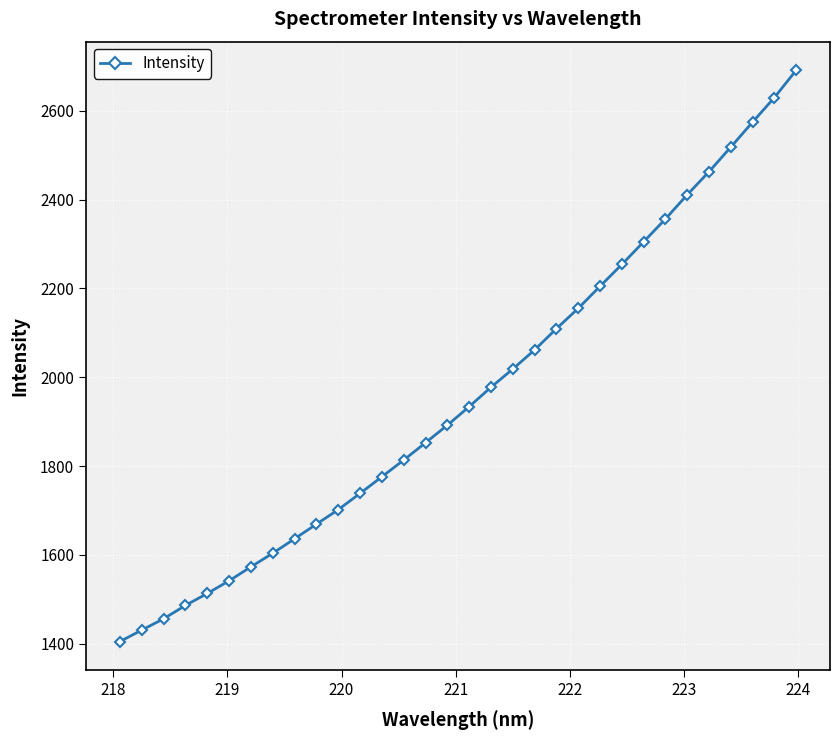

What is the value of the 28th point from the left?

2462.7